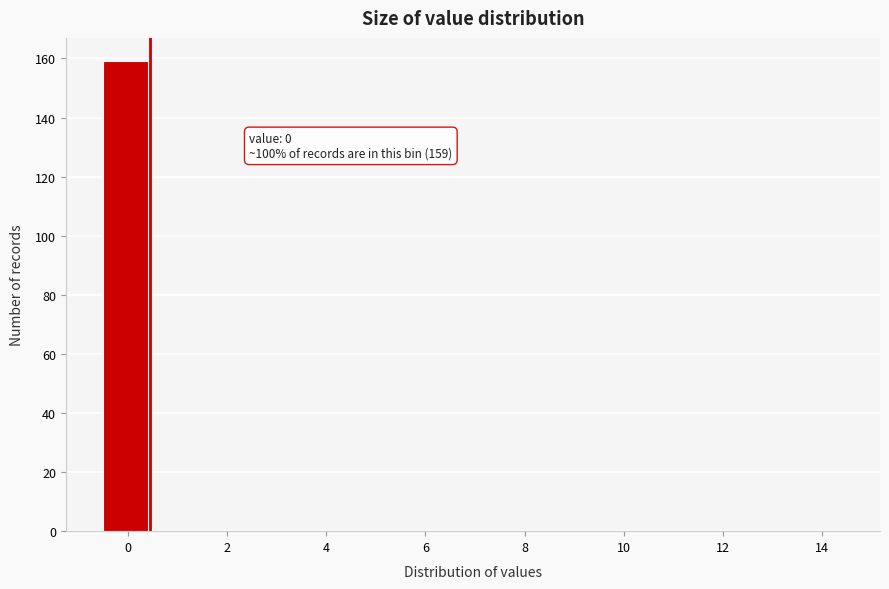

Which range on the x-axis has the tallest bar?

-0.5 to 0.5